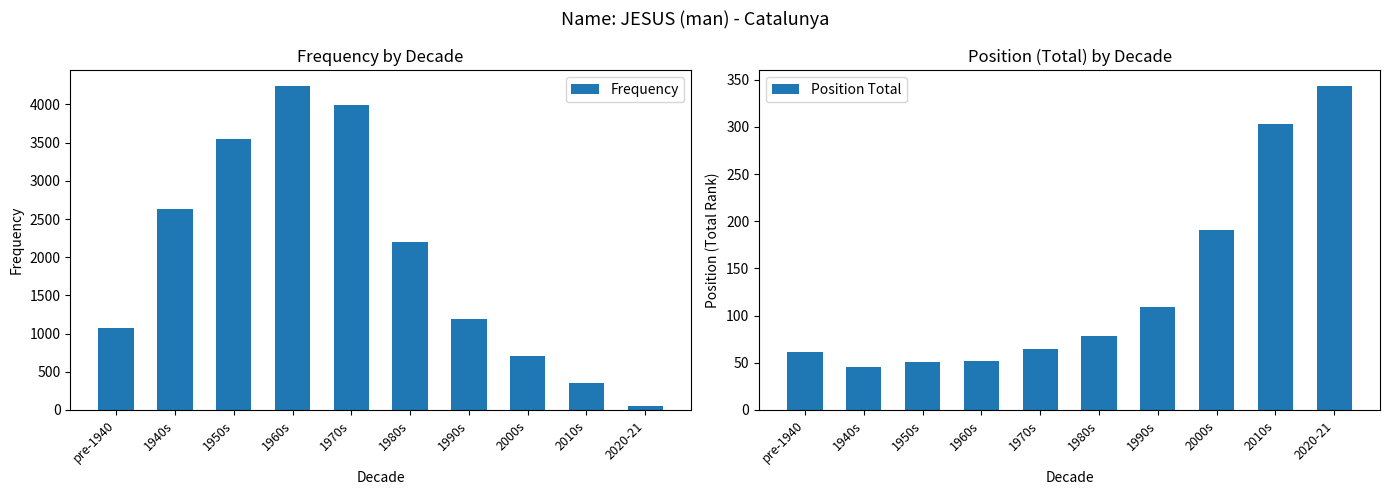

List the labels in order of Frequency value, largest first.

1960s, 1970s, 1950s, 1940s, 1980s, 1990s, pre-1940, 2000s, 2010s, 2020-21